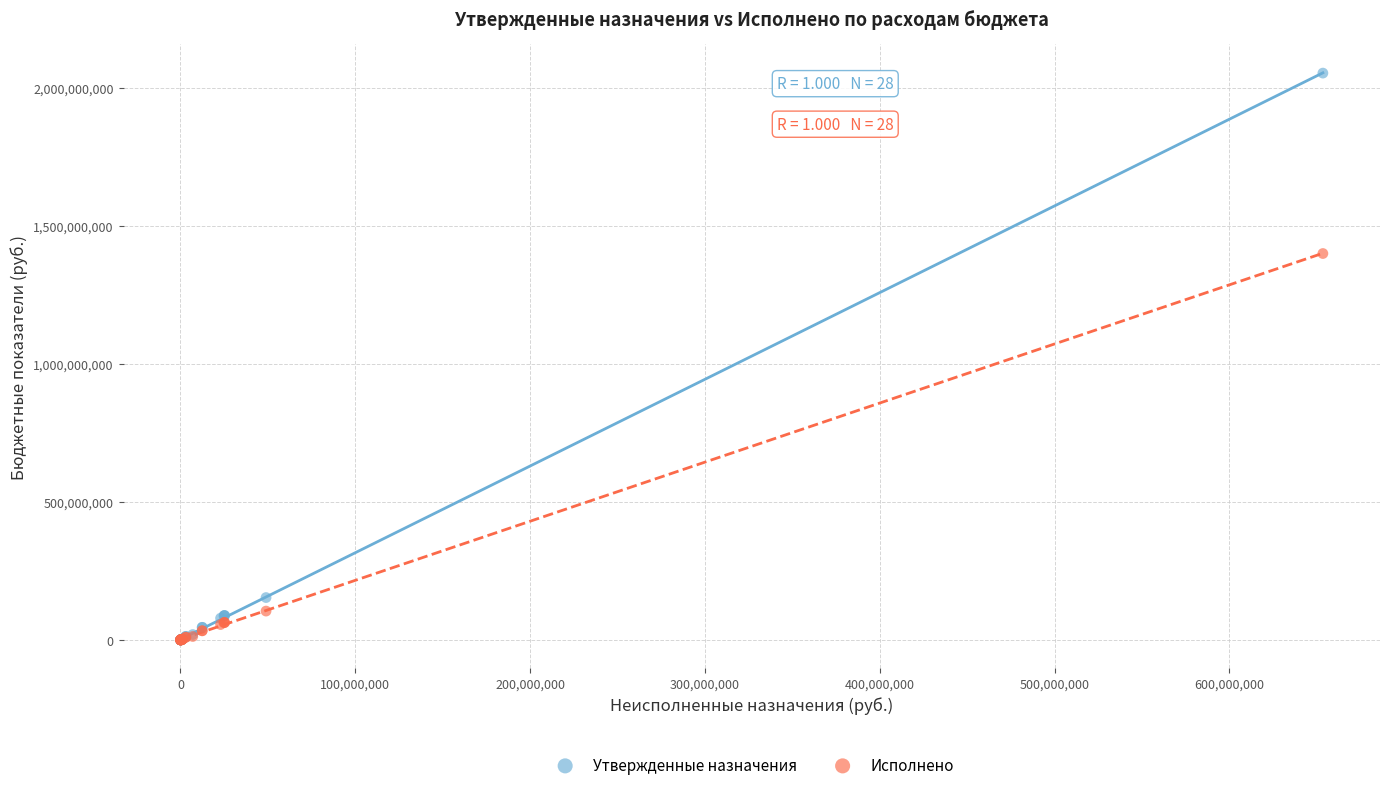

Which series has the widest spread of Y values?

Утвержденные назначения